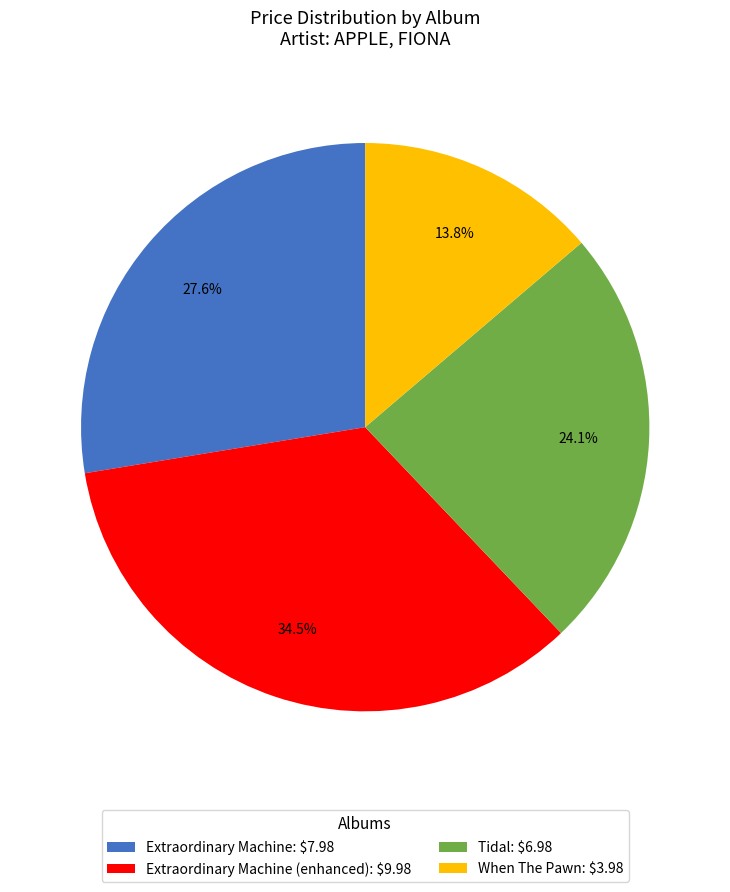

Is there any slice that represents more than half of the pie?

No